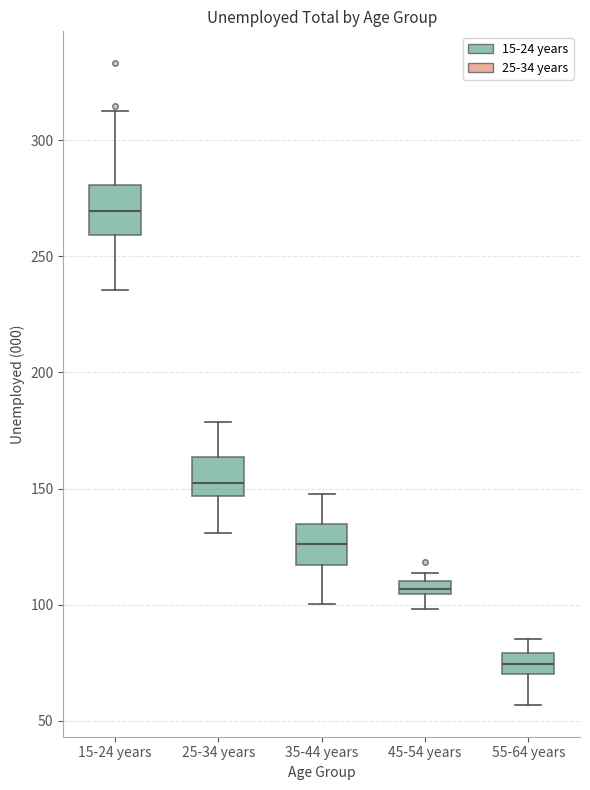

Where is the upper edge of the box for 45-54 years on the y-axis? The values are not printed on the chart, so give them approximately, as read against the axis.

110